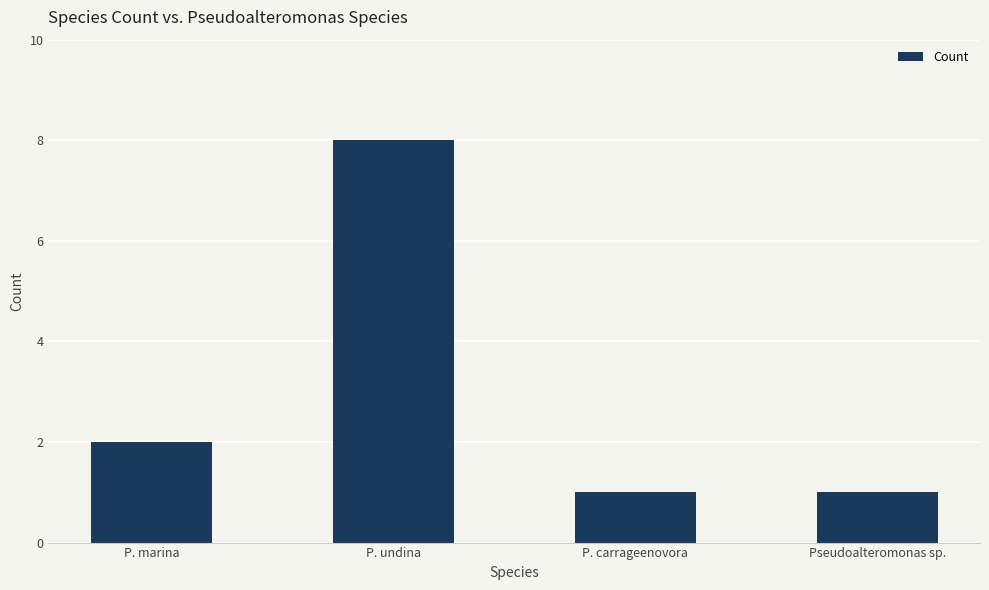

What is the average value?

3